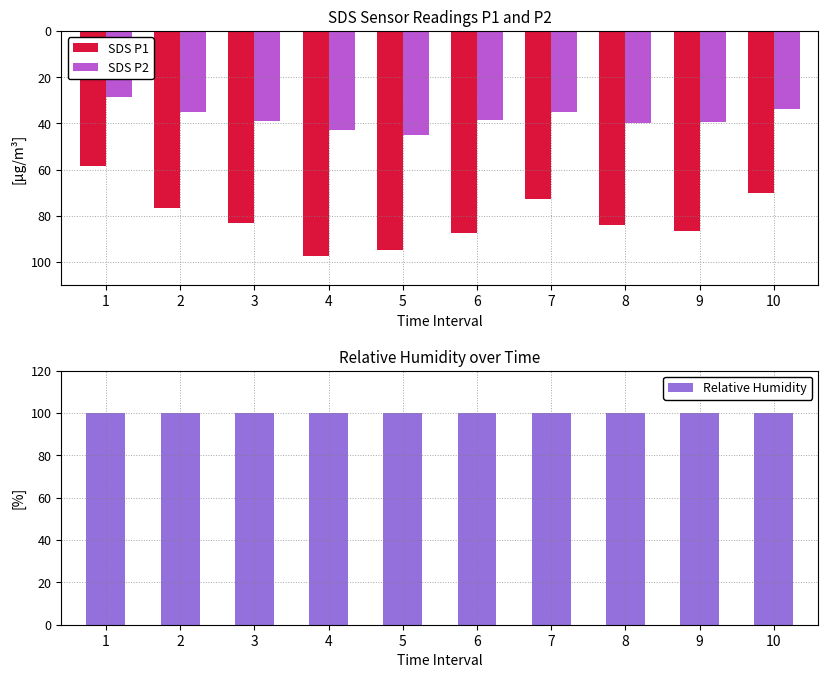

Reading right to left, list all the values displayed in this chart.

SDS P1: -70.2	-86.6	-83.9	-72.8	-87.6	-94.8	-97.4	-83.3	-76.6	-58.3
SDS P2: -34.0	-39.6	-39.9	-35.2	-38.4	-44.9	-42.9	-38.8	-35.3	-28.8
Relative Humidity: 99.9	99.9	99.9	99.9	99.9	99.9	99.9	99.9	99.9	99.9